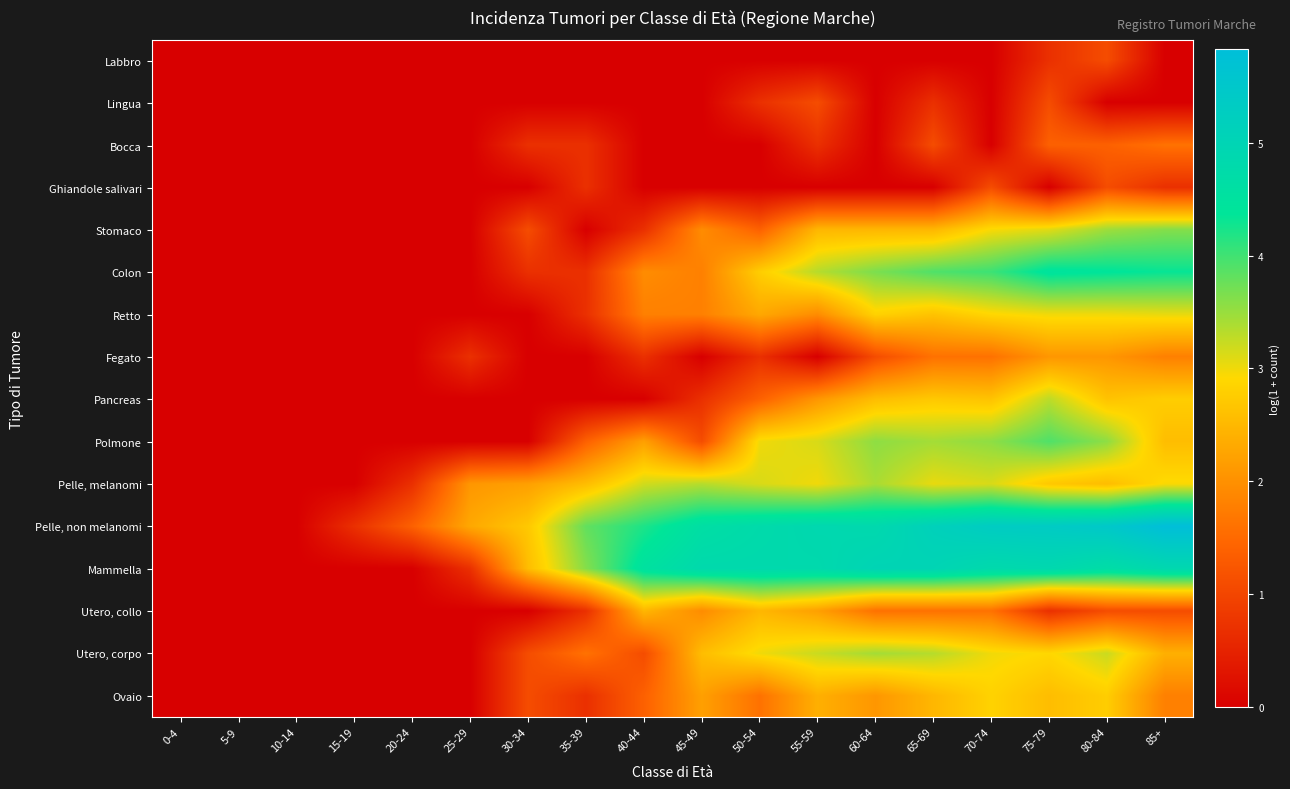

Which series has the largest total across all categories?

Pelle, non melanomi